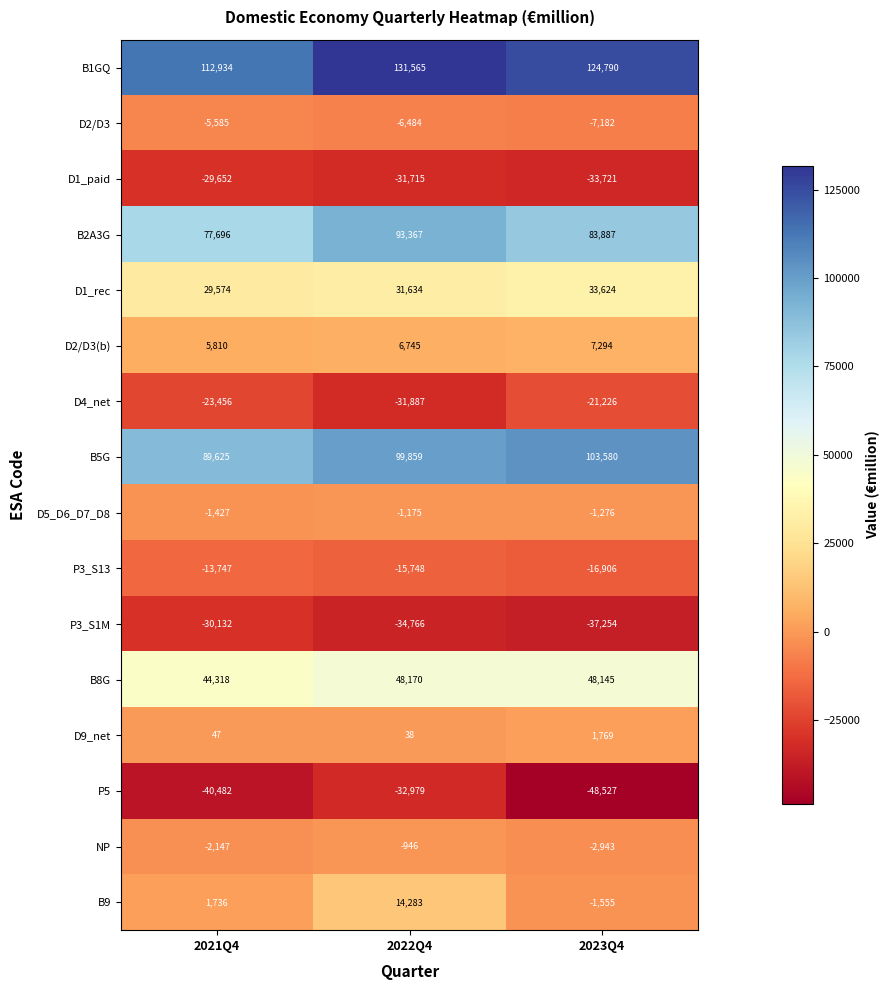

List the series in order of their peak value, highest first.

B1GQ, B5G, B2A3G, B8G, D1_rec, B9, D2/D3(b), D9_net, NP, D5_D6_D7_D8, D2/D3, P3_S13, D4_net, D1_paid, P3_S1M, P5